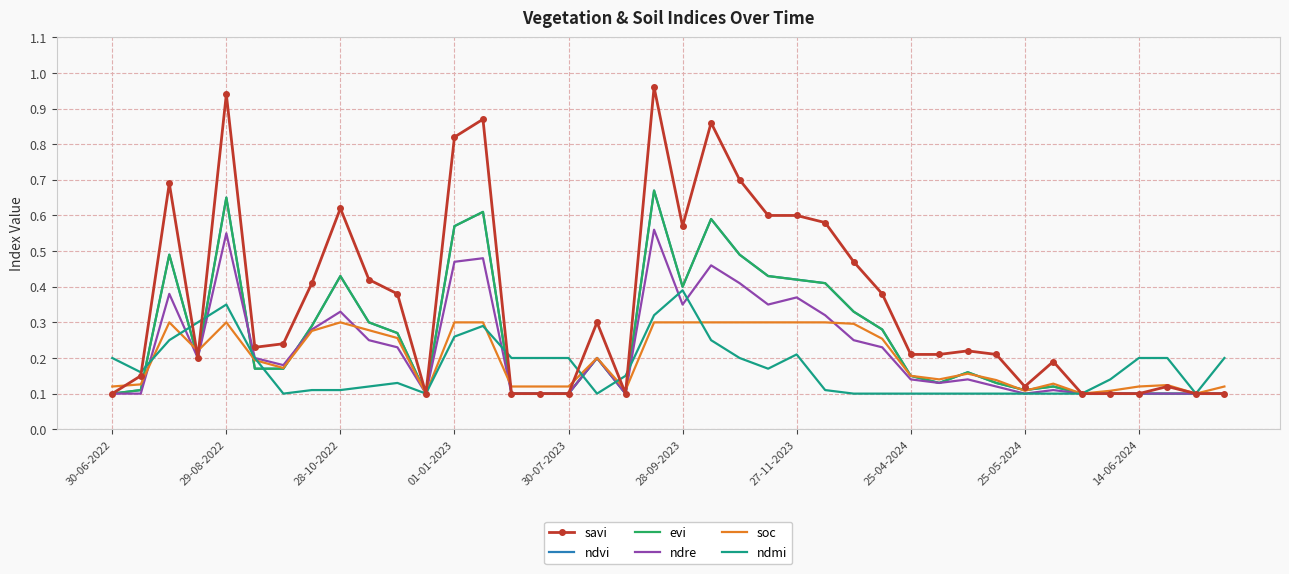

True or false: ndre and savi intersect in this chart.

False